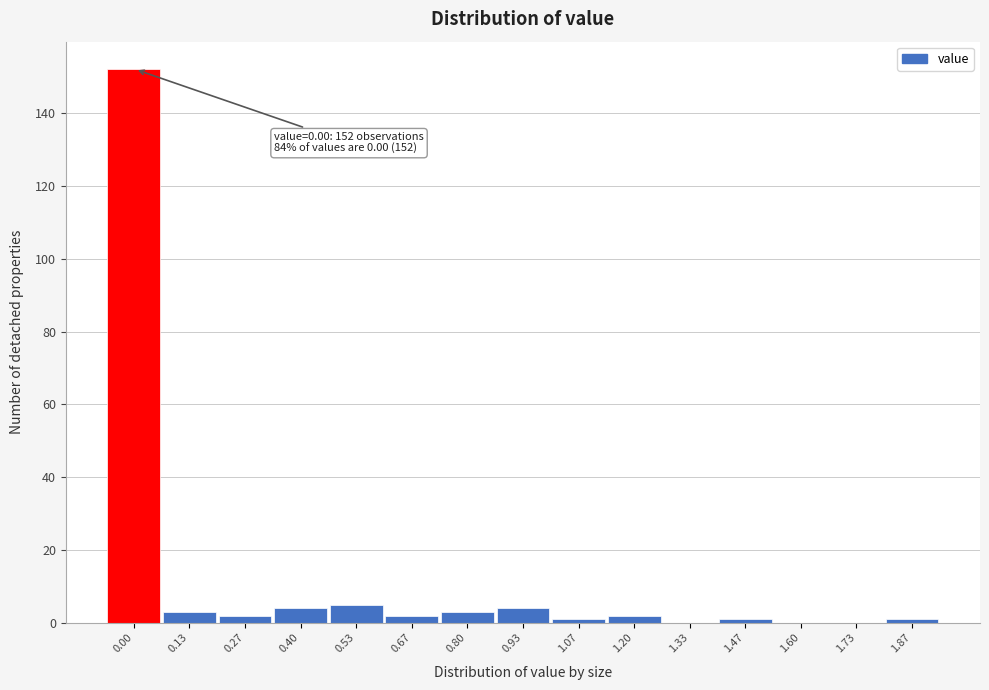

Reading left to right, list all the values displayed in this chart.

0.00=152	0.13=3	0.27=2	0.40=4	0.53=5	0.67=2	0.80=3	0.93=4	1.07=1	1.20=2	1.33=0	1.47=1	1.60=0	1.73=0	1.87=1